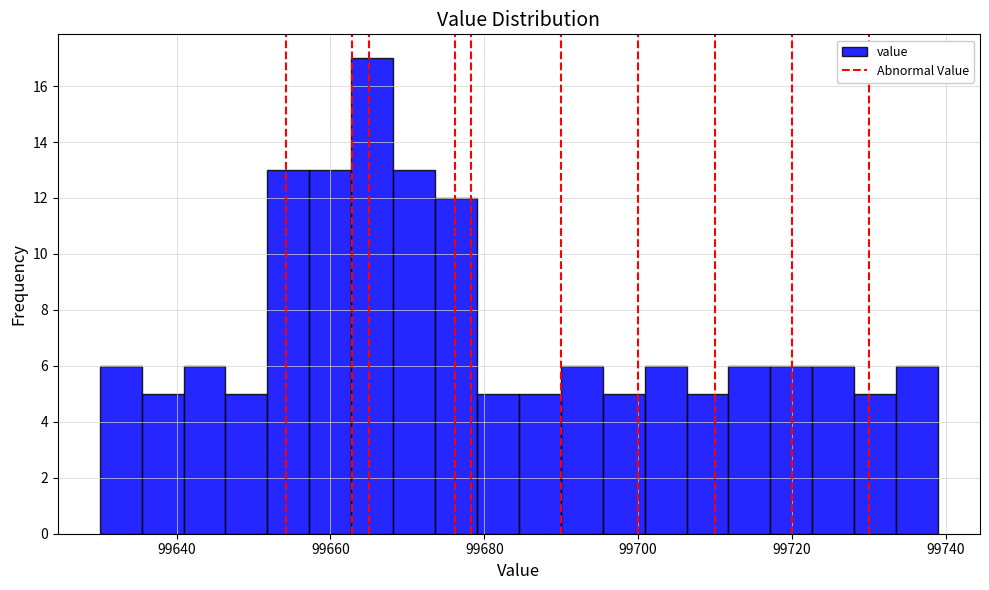

Around what value on the x-axis is the tallest bar? Give the approximate position of its centre, as read against the axis.

99666